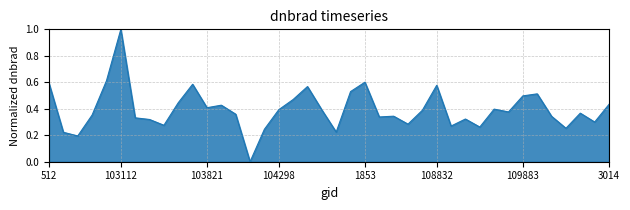

What is the difference between the maximum and minimum values?

1.0